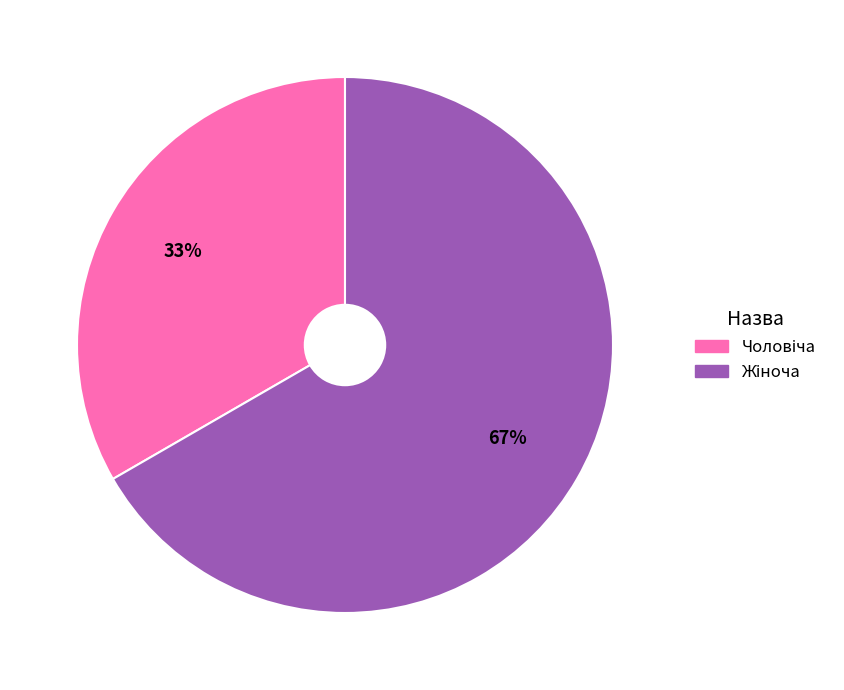

Is there any slice that represents more than half of the pie?

Yes